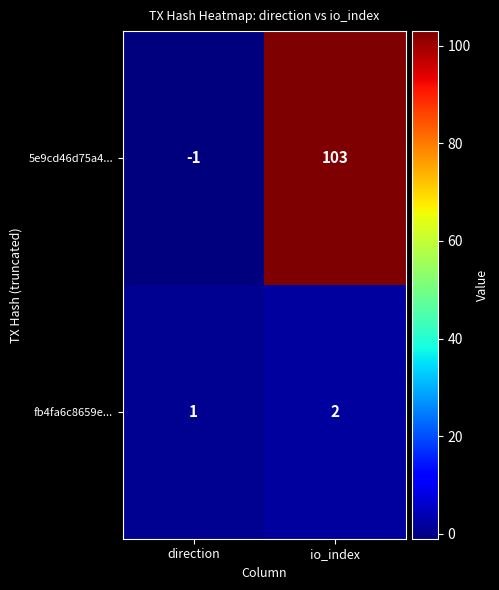

At which label does fb4fa6c8659e... reach its peak?

io_index